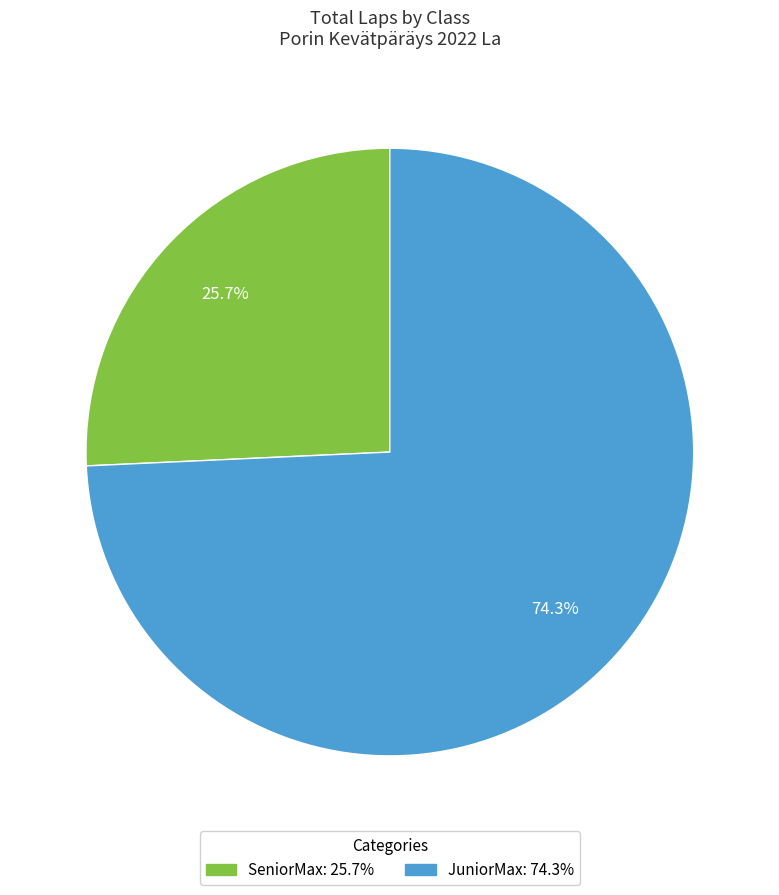

Count the number of slices in the pie.

2